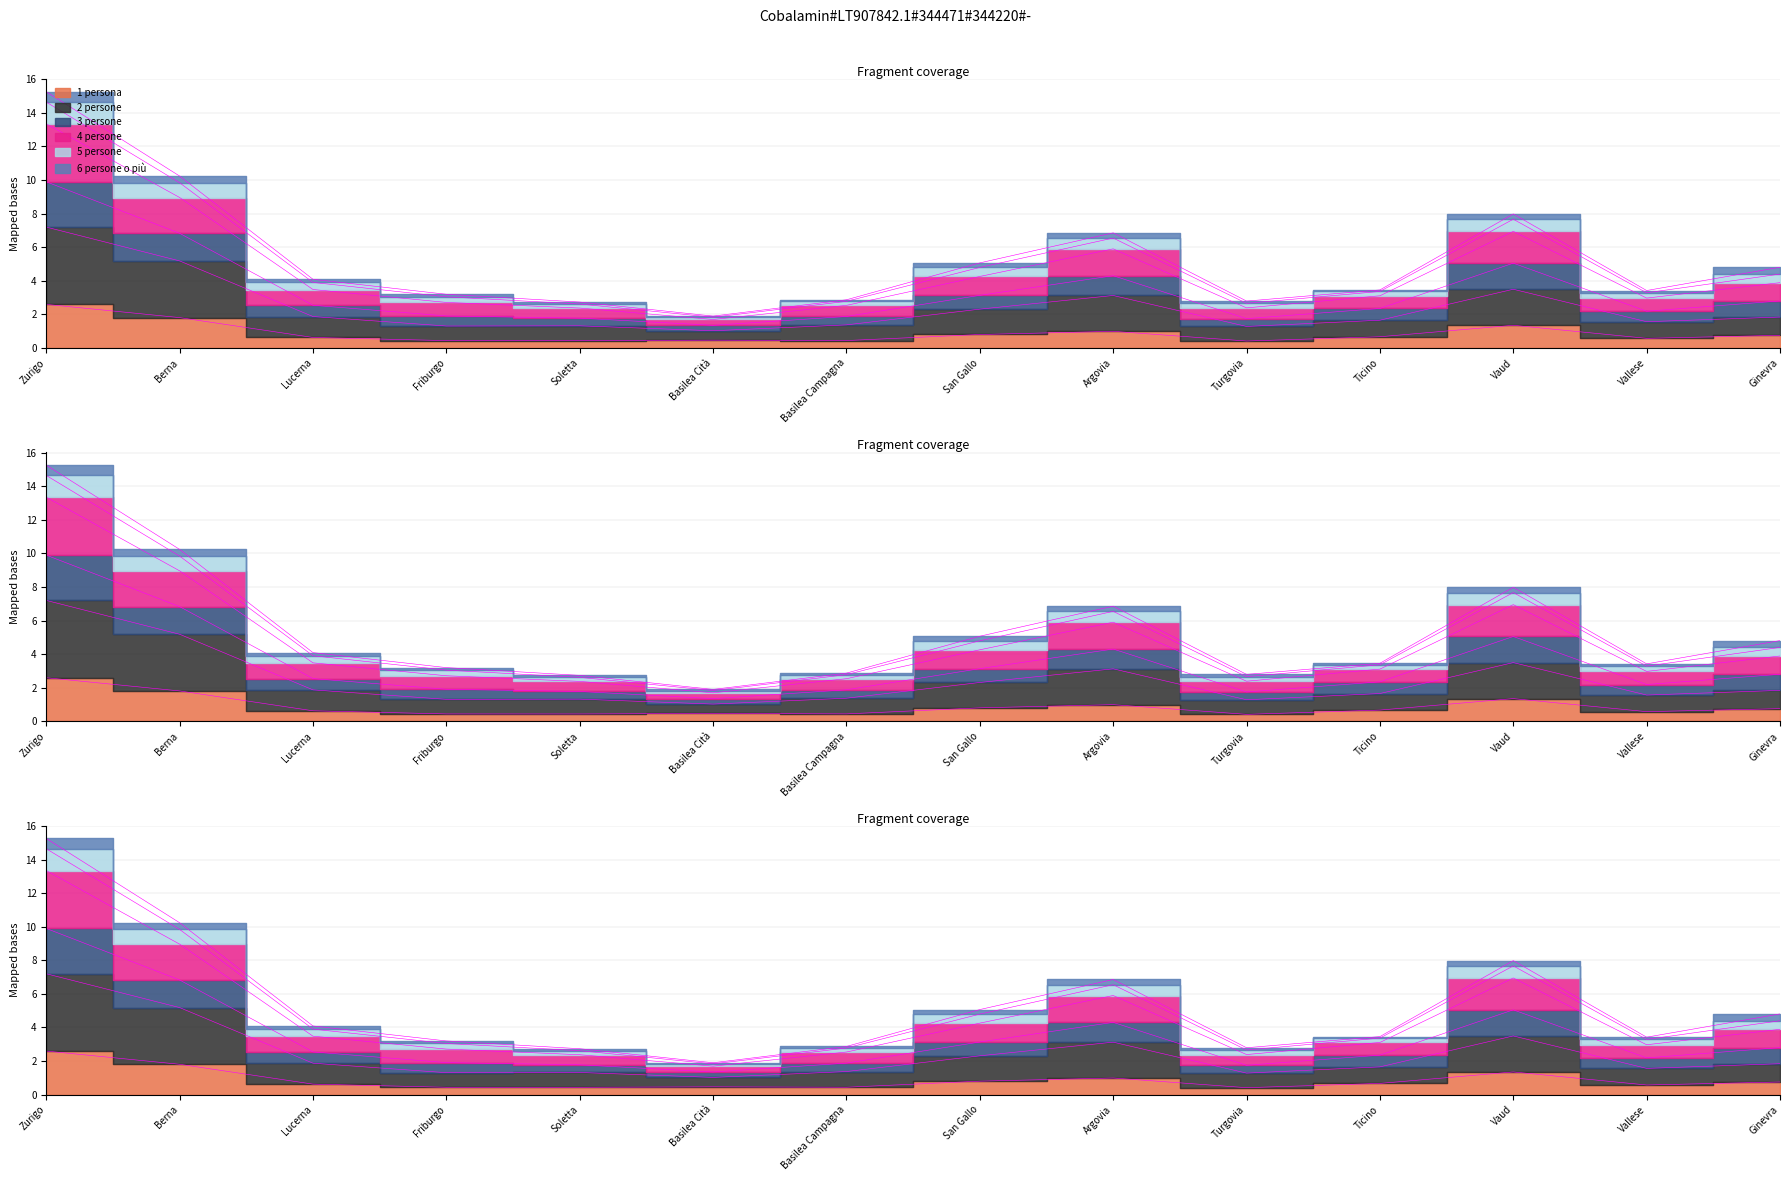

At which label does 1 persona reach its minimum?

Turgovia